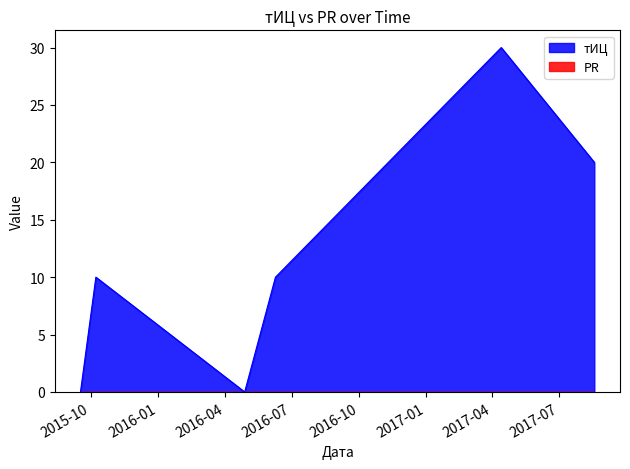

Count the number of values greater than 10.

2